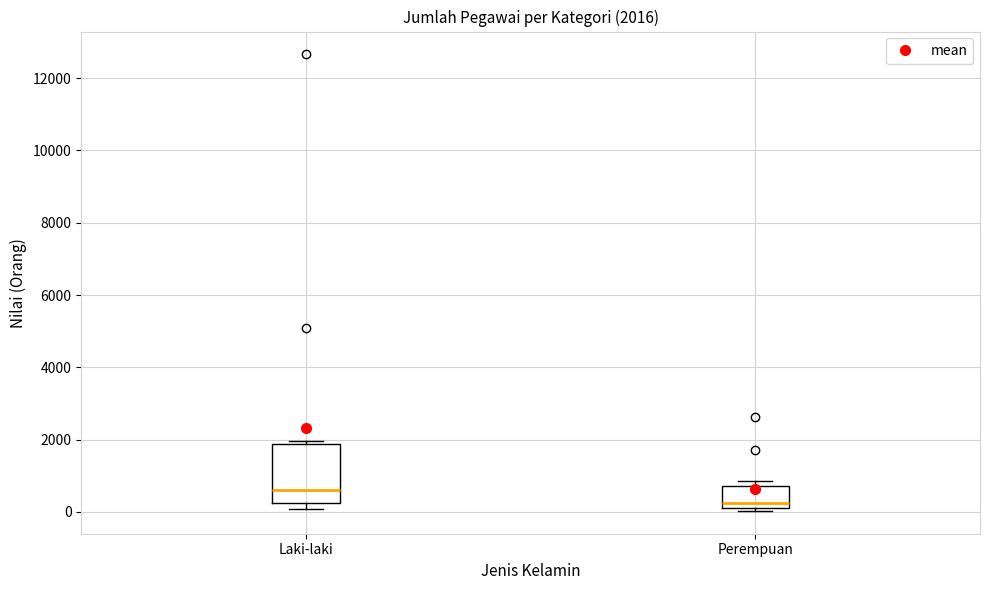

Which box's median line is the highest?

Laki-laki